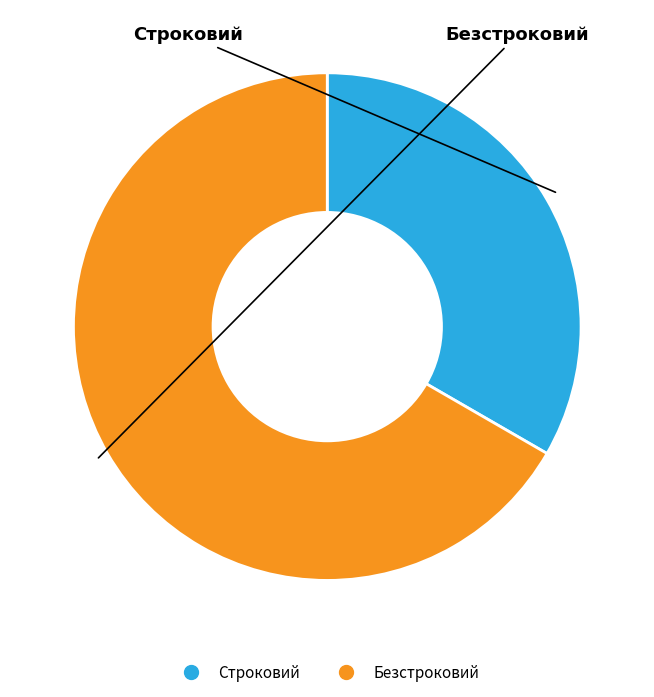

Do Безстроковий and Строковий together represent more than half of the pie?

Yes